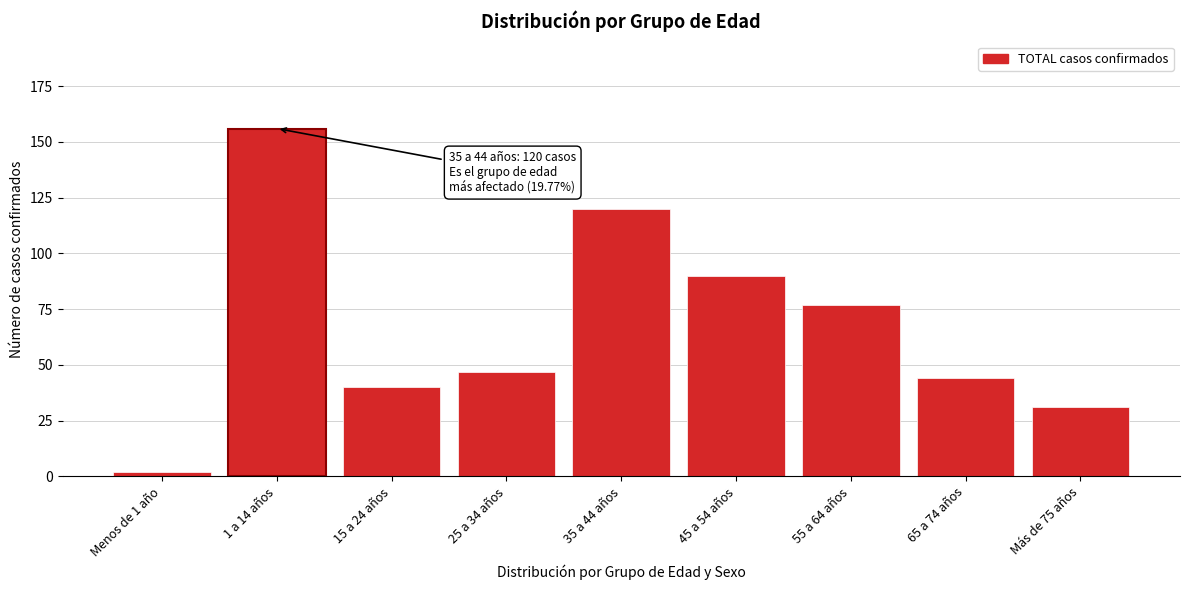

Reading right to left, extract all data points from this chart.

Más de 75 años=31	65 a 74 años=44	55 a 64 años=77	45 a 54 años=90	35 a 44 años=120	25 a 34 años=47	15 a 24 años=40	1 a 14 años=156	Menos de 1 año=2